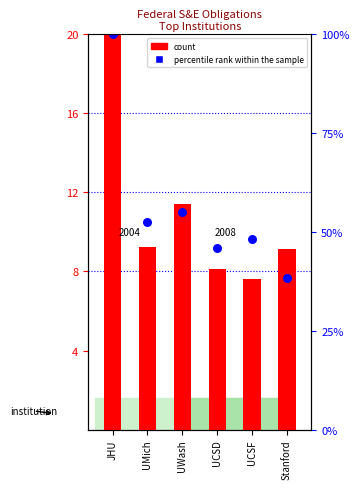

Which series contains the highest Y value?

count